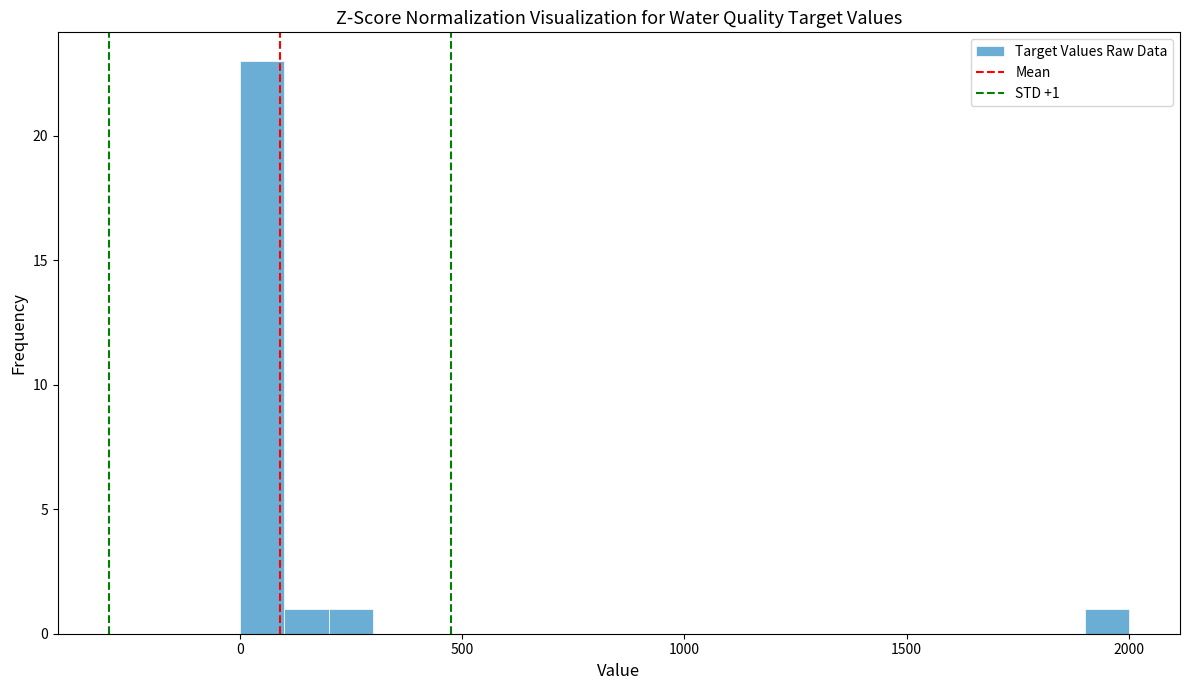

Around what value on the x-axis is the tallest bar? Give the approximate position of its centre, as read against the axis.

50